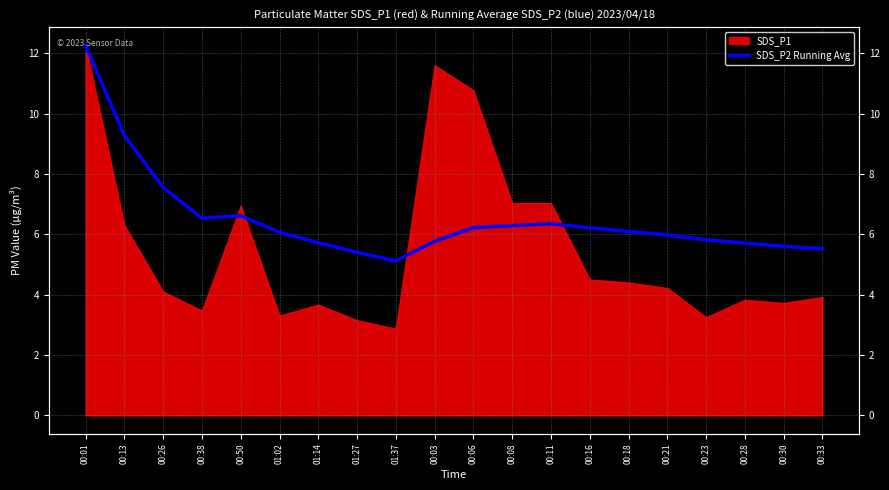

What is the change in value from 00:38 to 00:30?

-0.9